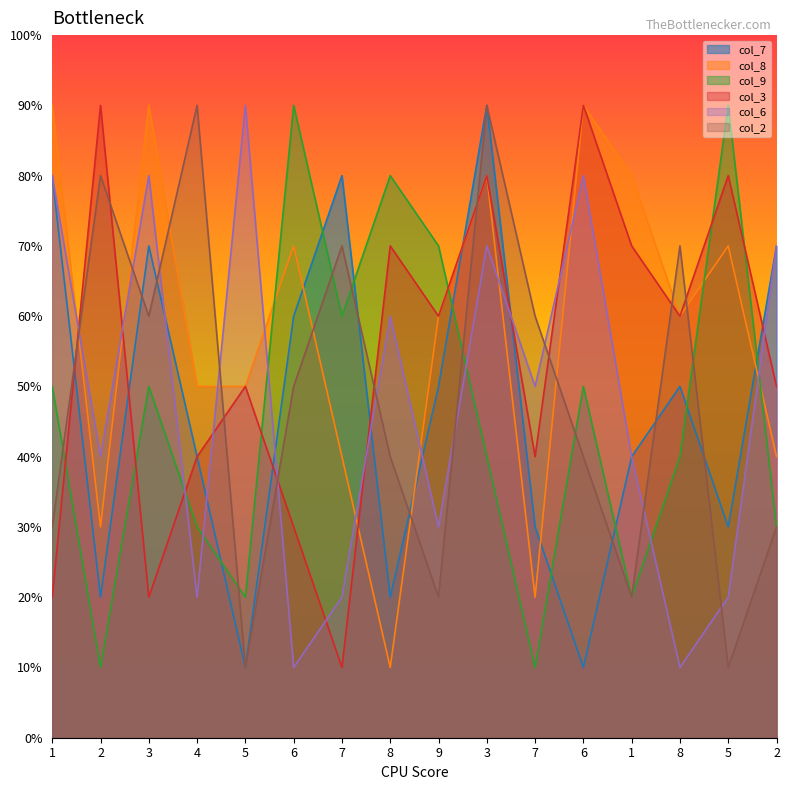

At which category is the sum across all series the highest?

3